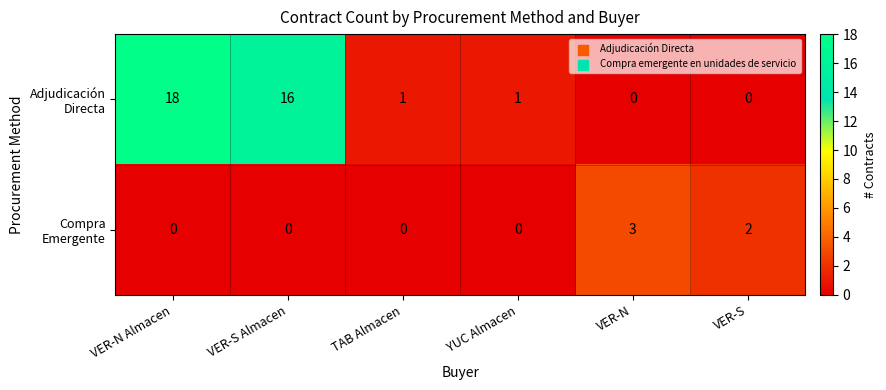

What is the maximum value shown in the chart?

18